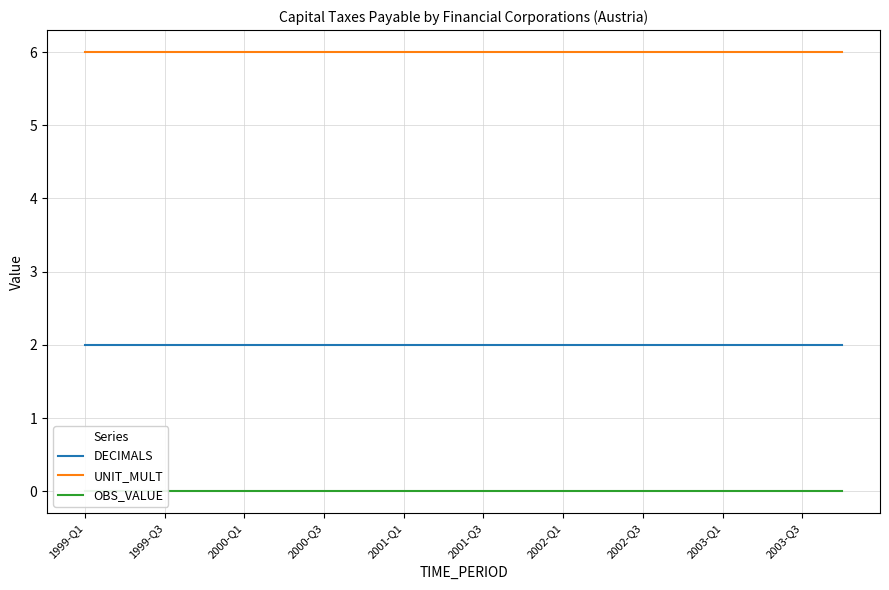

Does the chart have visible grid lines?

Yes